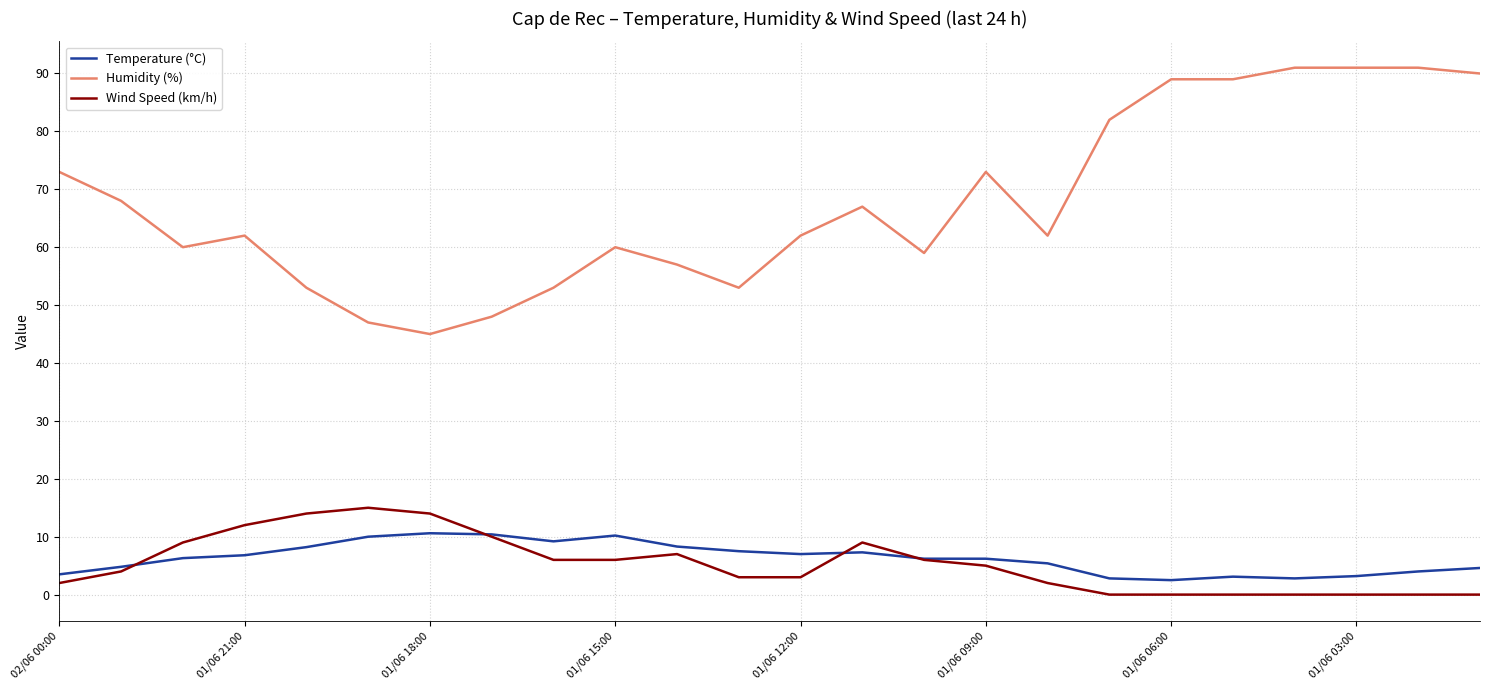

True or false: Wind Speed (km/h) and Humidity (%) cross at least once.

False